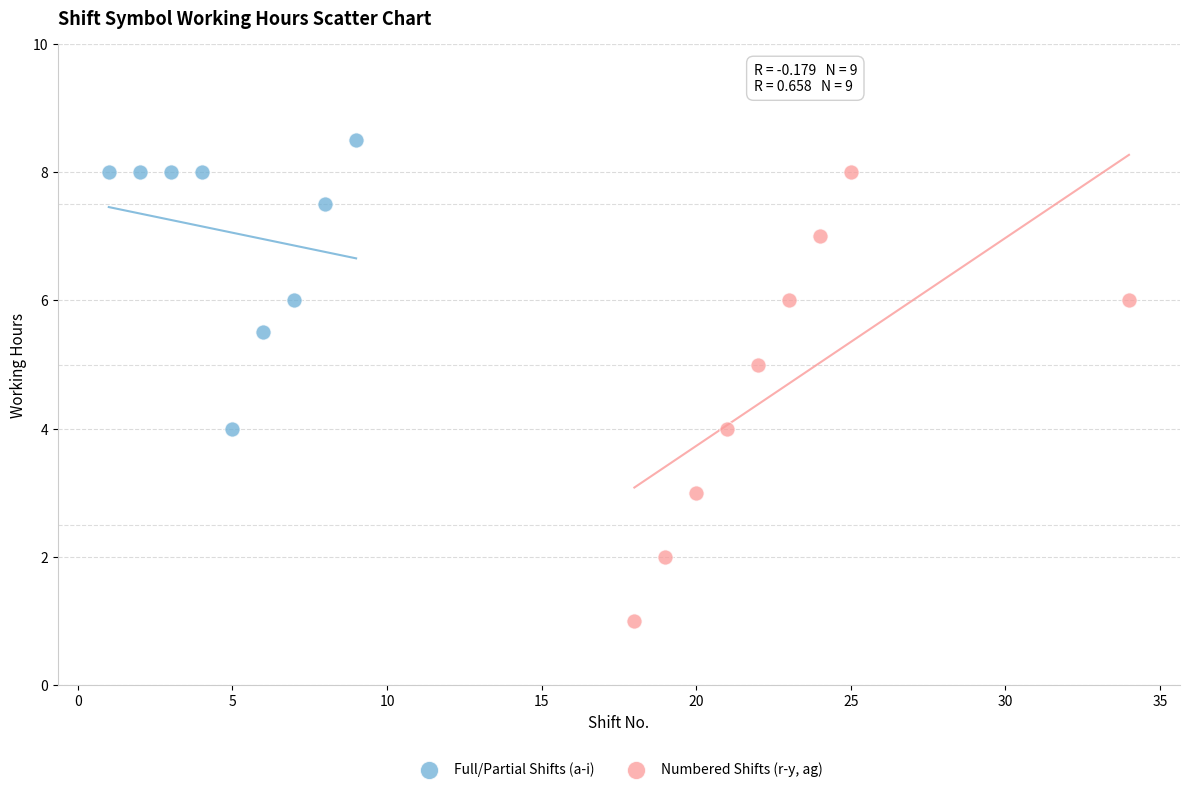

Which series reaches the minimum Y coordinate?

Numbered Shifts (r-y, ag)